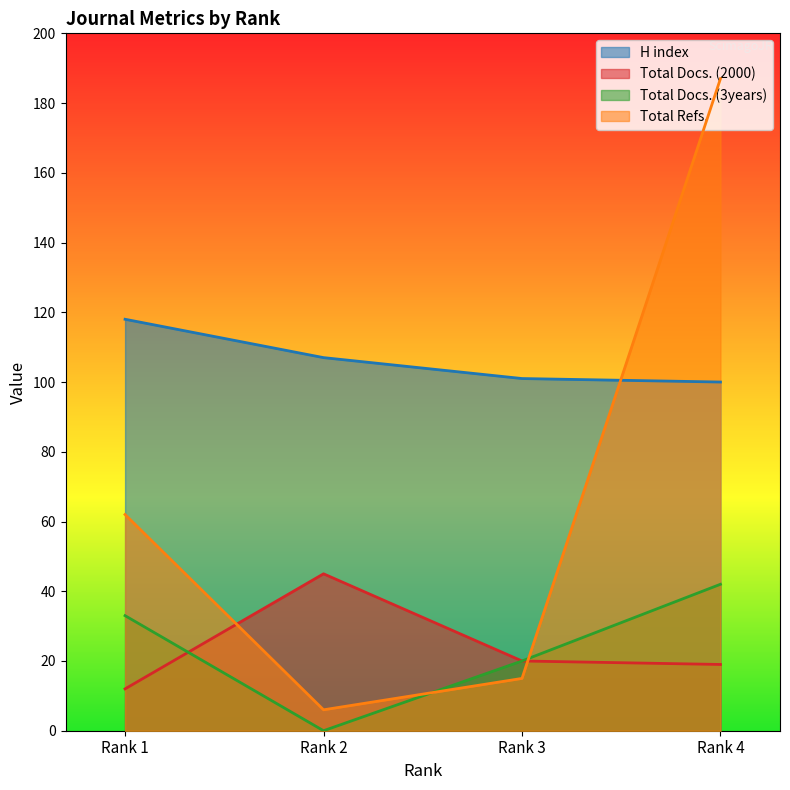

The value of Total Refs. at Rank 2 is 6. True or false?

True